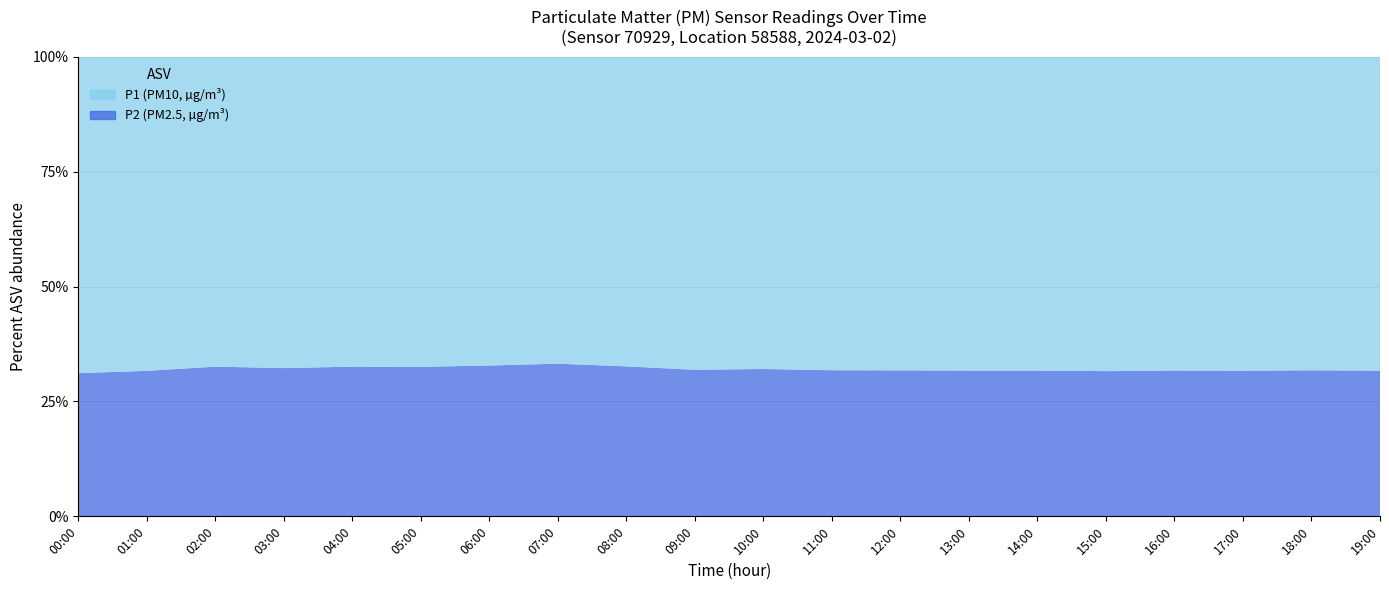

Reading left to right, list all the values displayed in this chart.

P1: 29.4	21.8	20.5	18.9	17.6	16.8	17.2	18.5	22.3	26.7	30.1	32.4	31.8	29.5	27.8	26.2	25.4	28.9	33.5	36.2
P2: 13.3	10.1	9.9	9.0	8.5	8.1	8.4	9.2	10.8	12.5	14.2	15.1	14.8	13.7	12.9	12.1	11.8	13.4	15.6	16.8